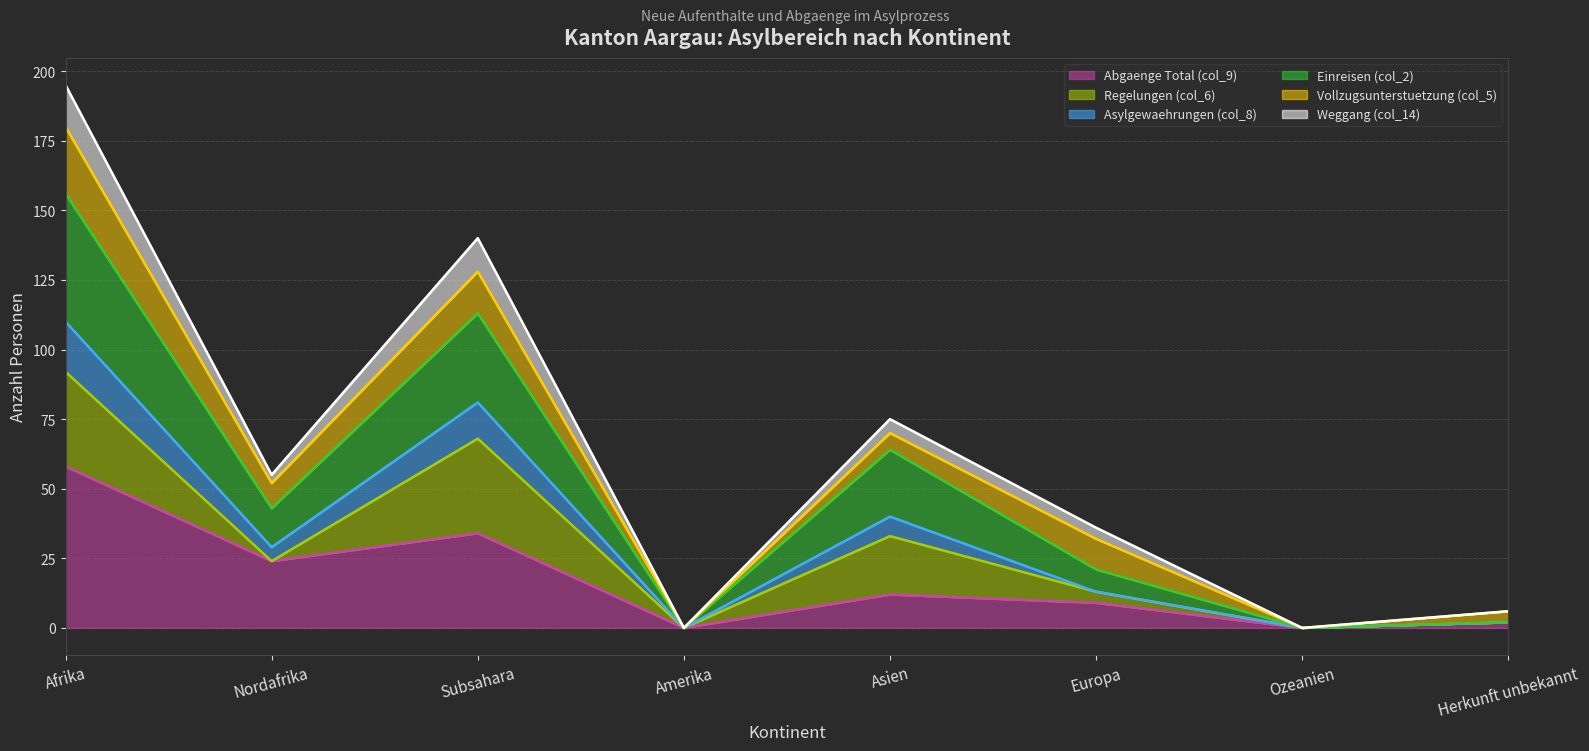

True or false: Weggang (col_14) and Asylgewaehrungen (col_8) cross at least once.

False